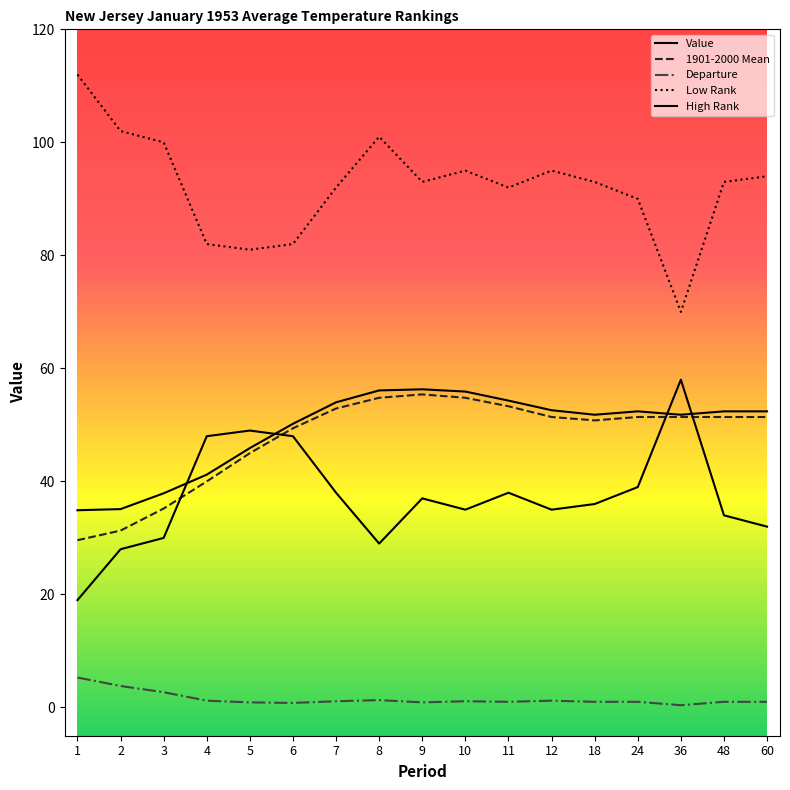

Does the chart have visible grid lines?

No